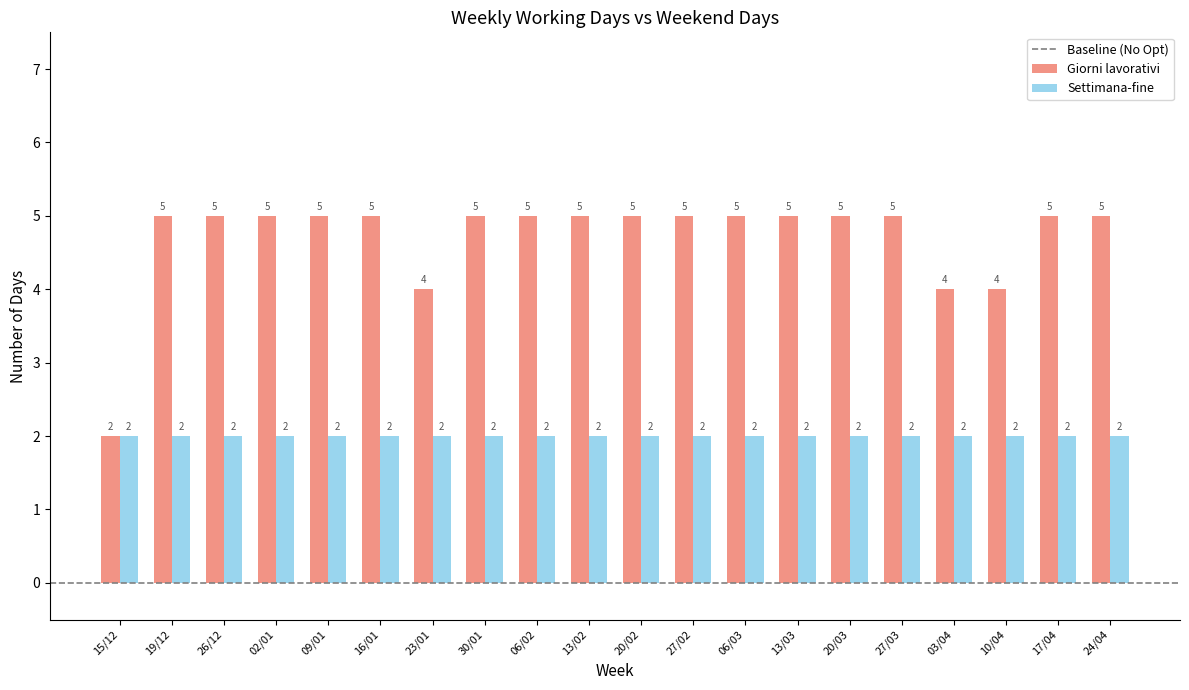

What is the sum of all Settimana-fine values?

40